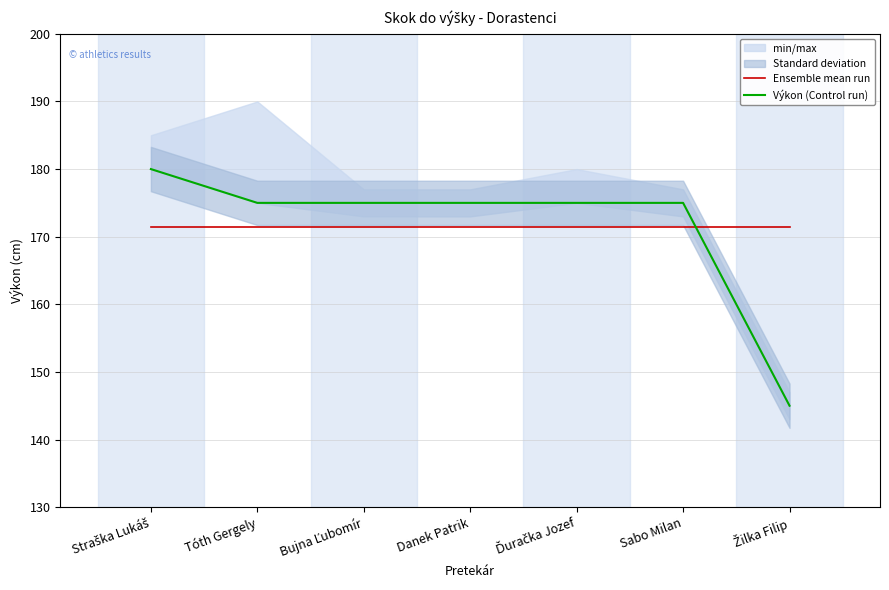

Which series has the largest range (max minus min)?

Výkon (Control run)